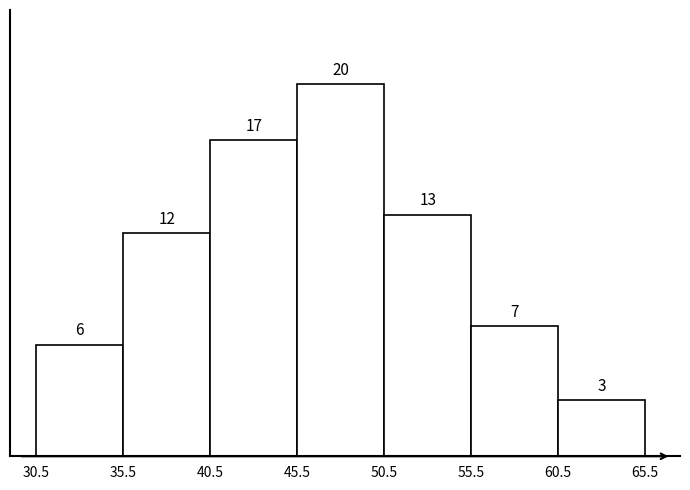

Reading left to right, list every bar in this chart as the range it spans on the x-axis followed by its height.

30.5 to 35.5: 6
35.5 to 40.5: 12
40.5 to 45.5: 17
45.5 to 50.5: 20
50.5 to 55.5: 13
55.5 to 60.5: 7
60.5 to 65.5: 3